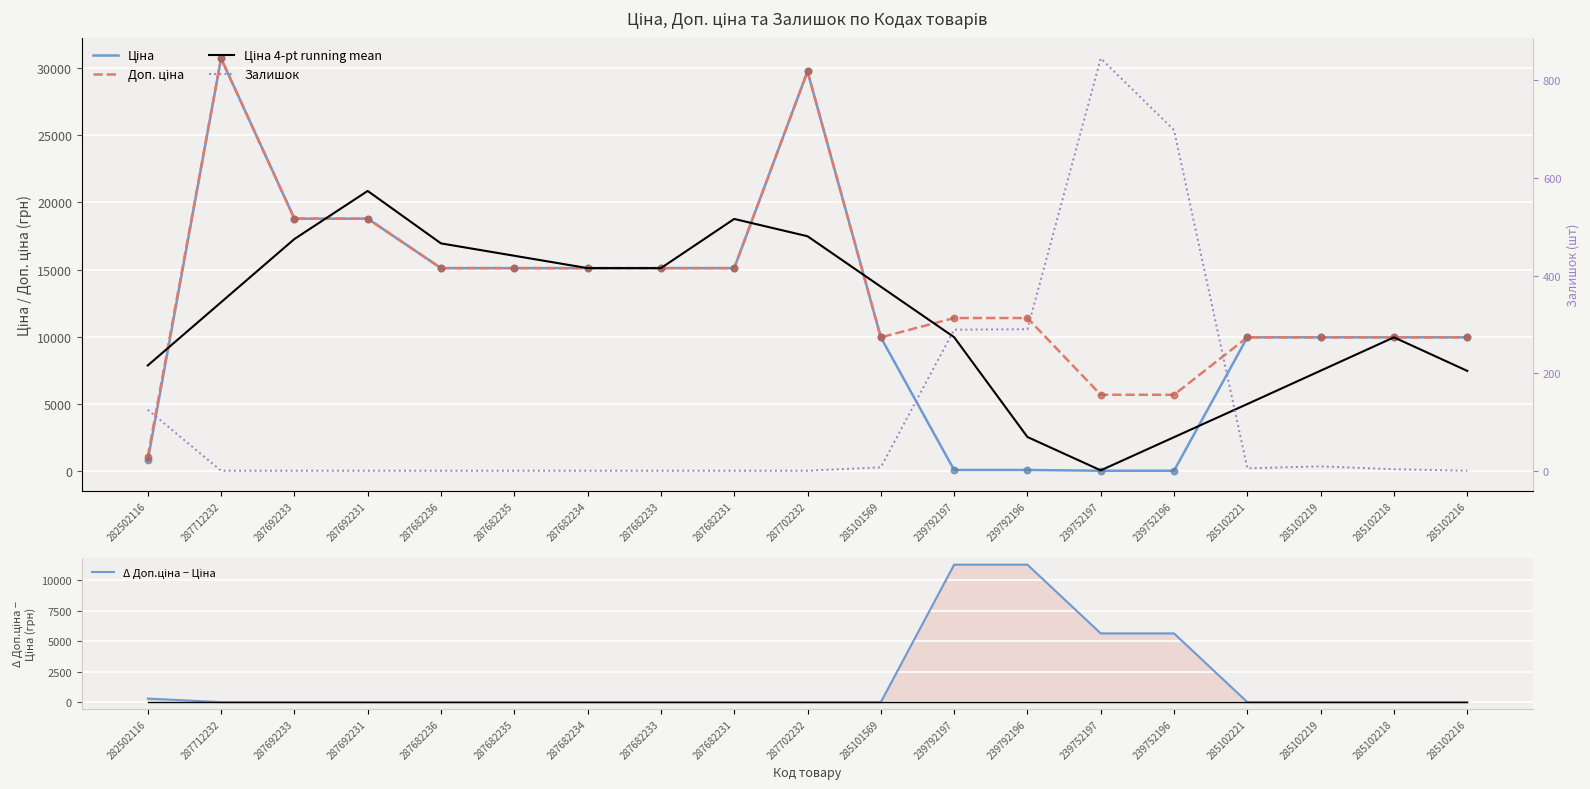

Which series has the largest total across all categories?

Доп. ціна